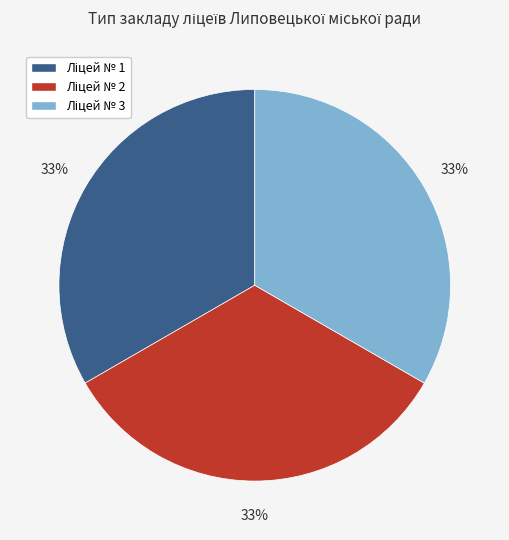

To the nearest percent, what is the average slice percentage?

33%